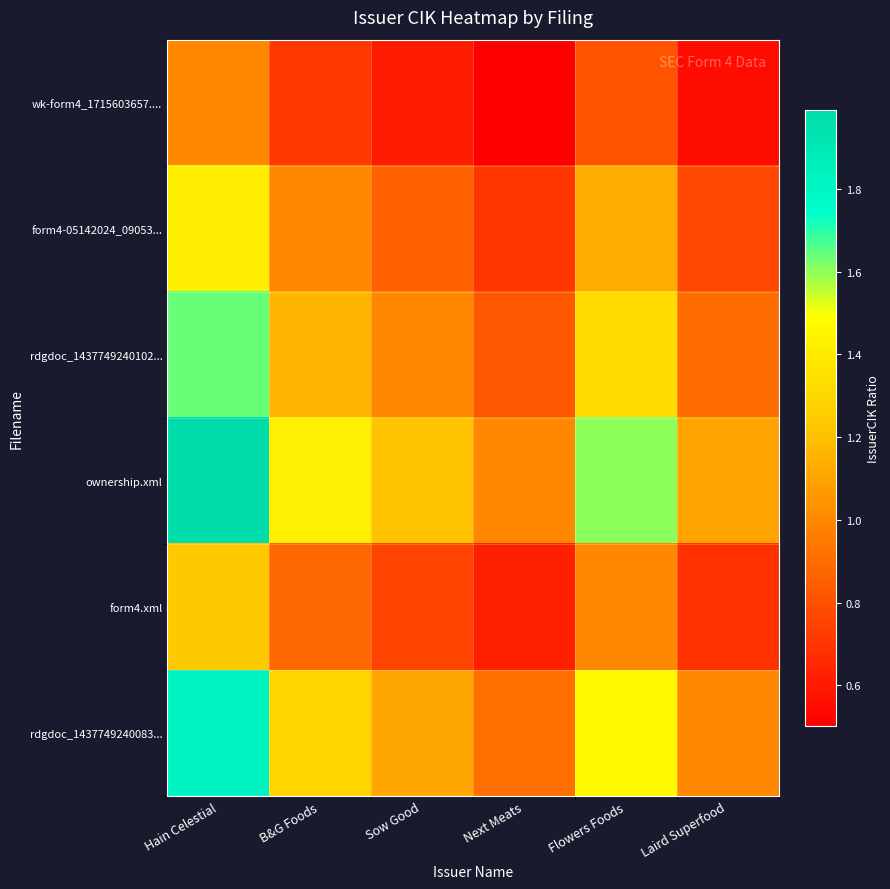

How many distinct data groups are displayed?

6